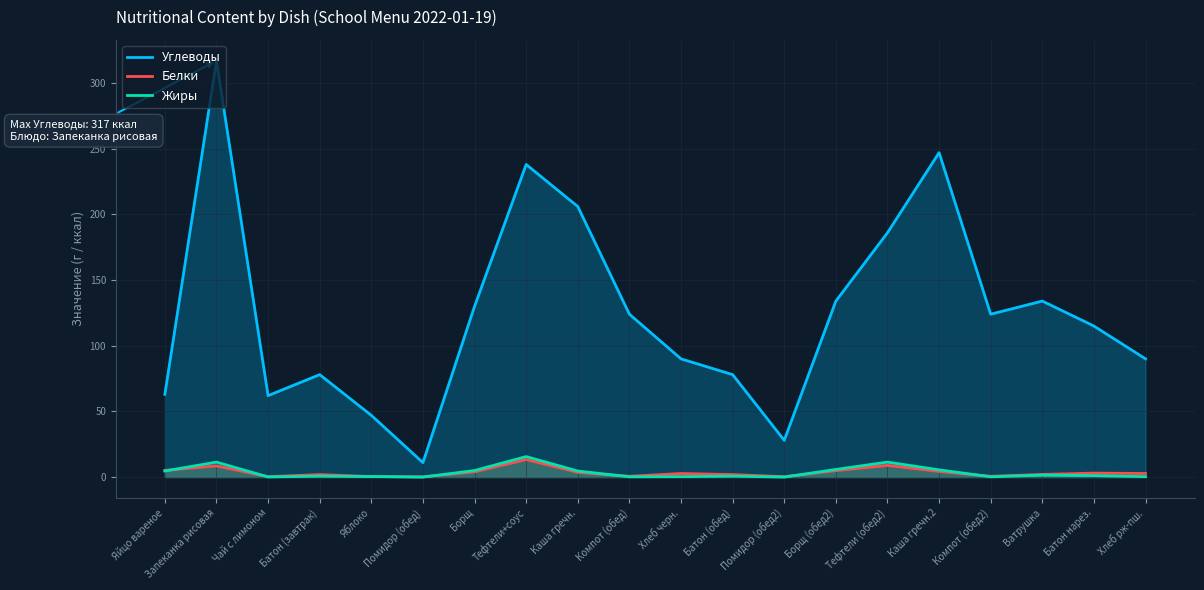

Which series has the largest range (max minus min)?

Углеводы